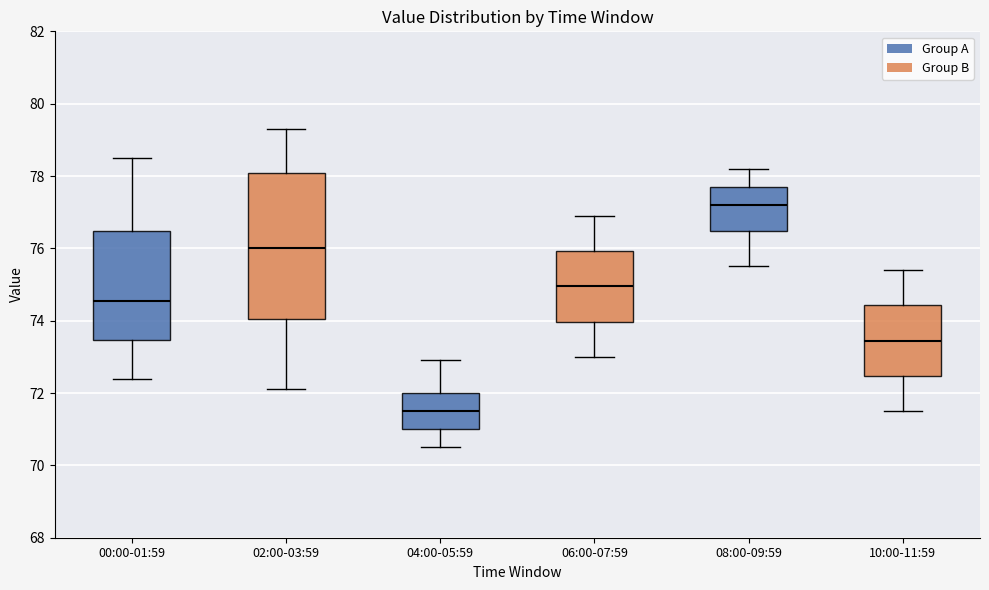

Which box has the lowest median line?

04:00-05:59